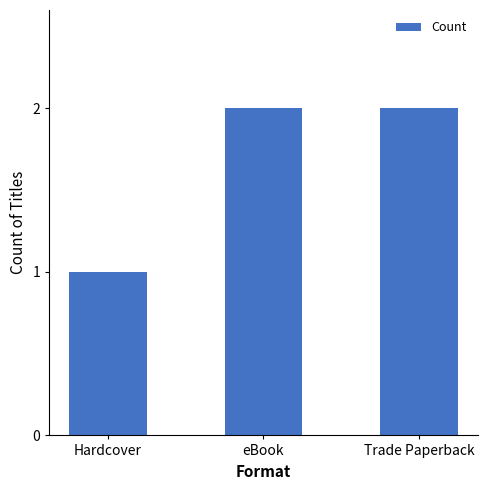

Are the bars horizontal?

No